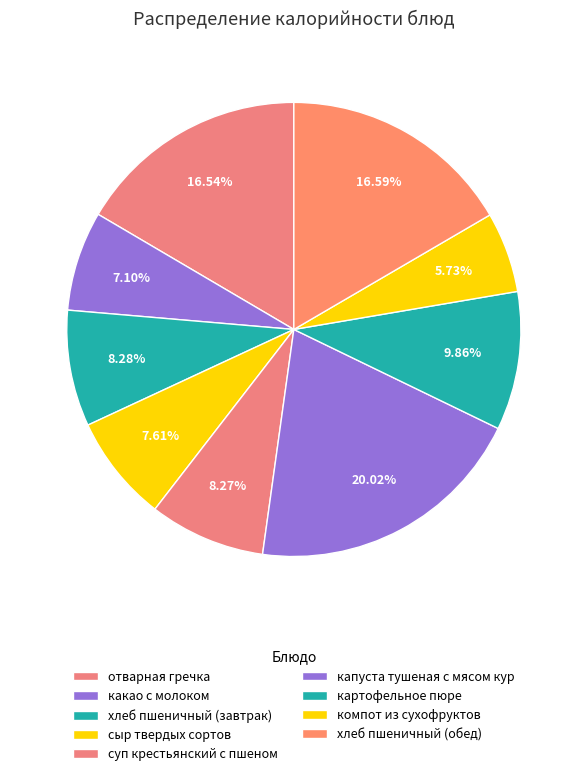

Does суп крестьянский с пшеном represent more than half of the total?

No